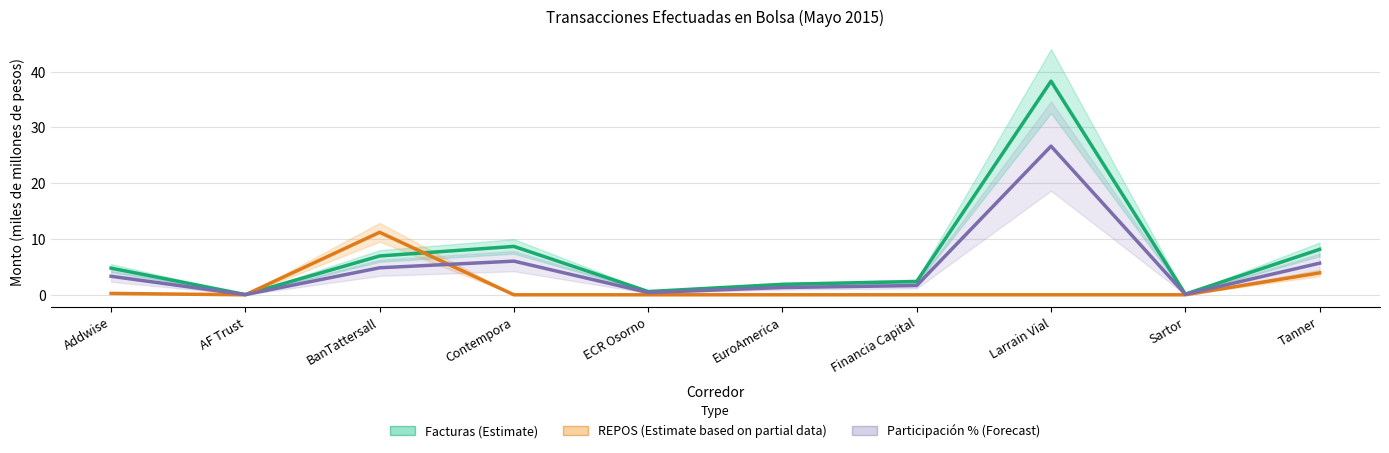

True or false: Participación % (Forecast) and REPOS (Estimate based on partial data) cross at least once.

True